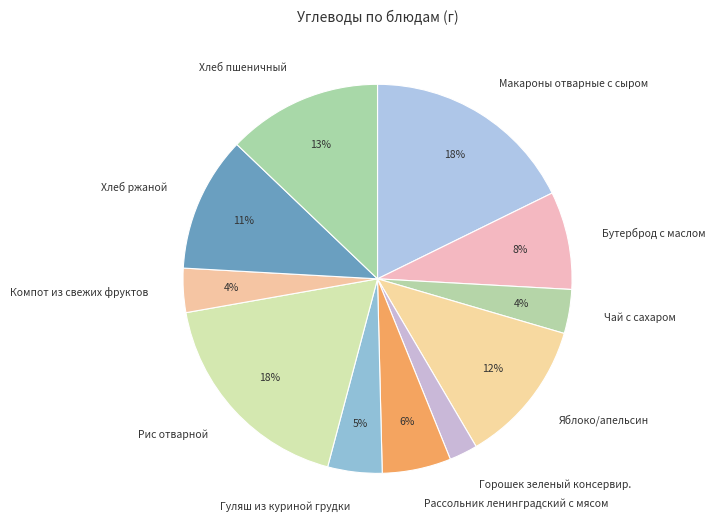

Combined, do Яблоко/апельсин and Хлеб пшеничный account for over 50%?

No